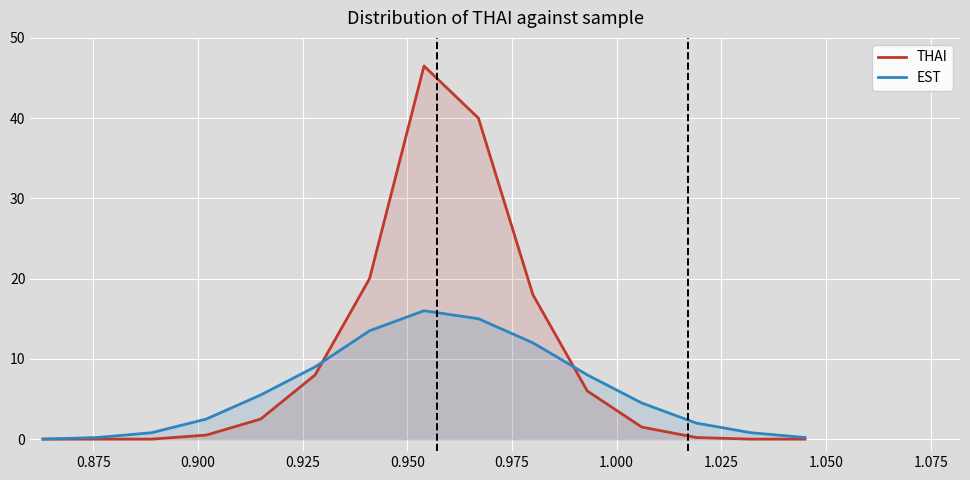

Reading left to right, extract all data points from this chart.

THAI: 0.0	0.0	0.0	0.5	2.5	8.0	20.0	46.5	40.0	18.0	6.0	1.5	0.2	0.0	0.0
EST: 0.0	0.2	0.8	2.5	5.5	9.0	13.5	16.0	15.0	12.0	8.0	4.5	2.0	0.8	0.2